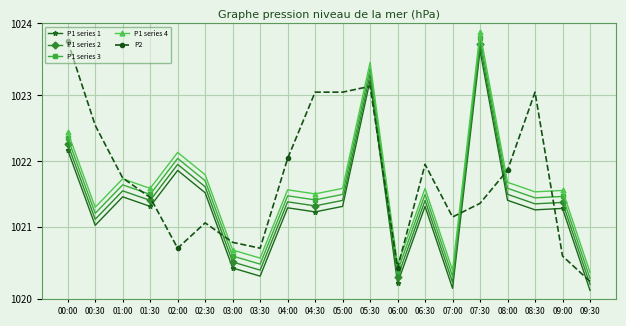

At which category is the sum across all series the highest?

07:30